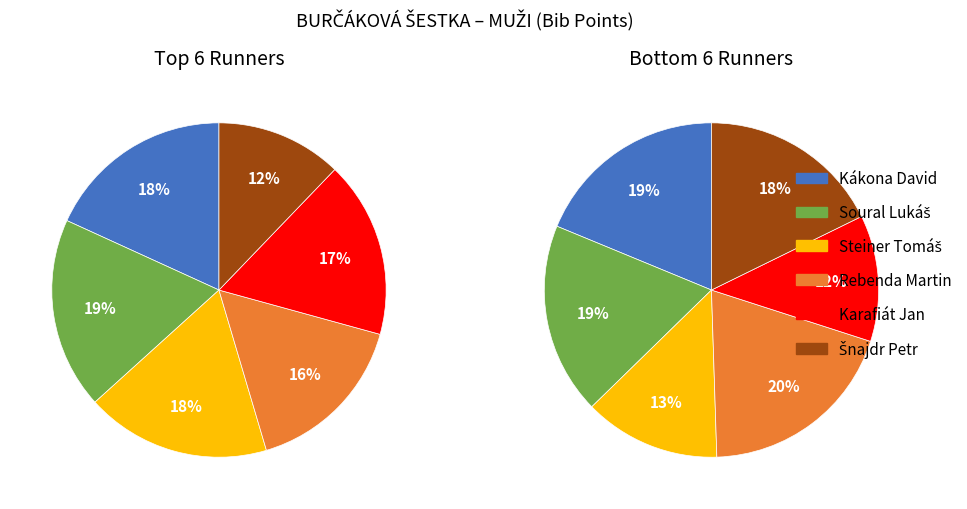

Does any single category account for the majority?

No